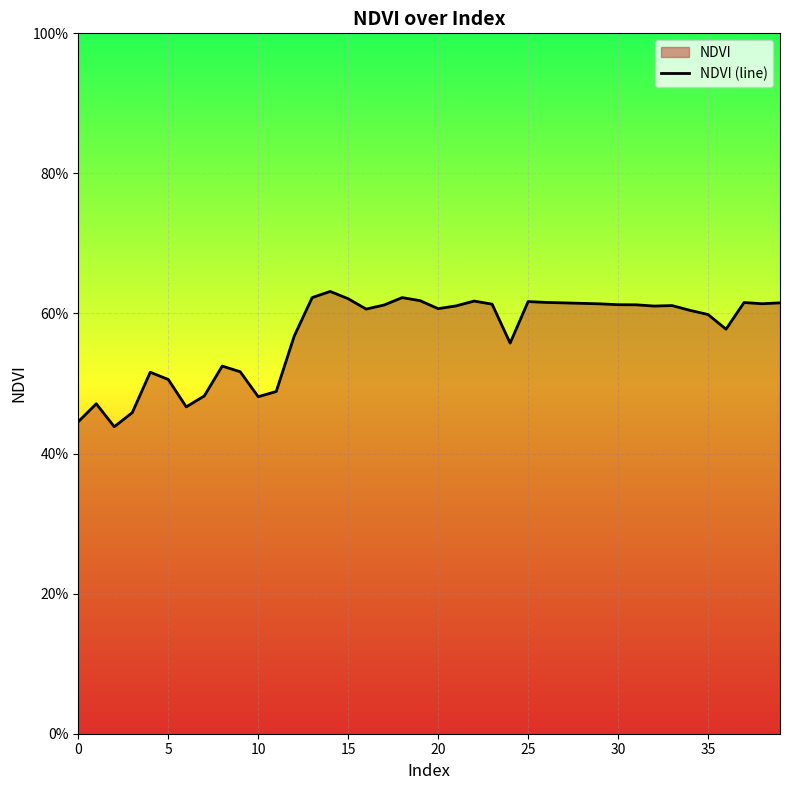

Does the chart display data point markers on the line(s)?

No